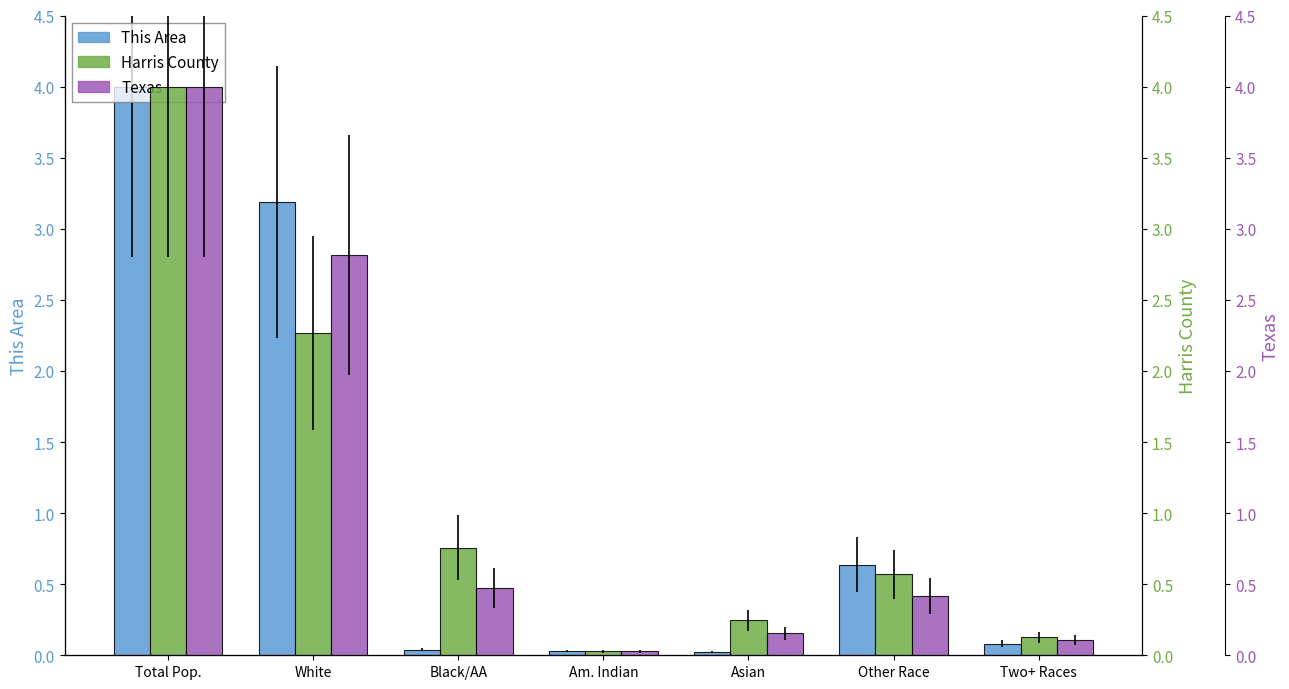

Reading left to right, extract all data points from this chart.

This Area: 4.0	3.2	0.0	0.0	0.0	0.6	0.1
Harris County: 4.0	2.3	0.8	0.0	0.2	0.6	0.1
Texas: 4.0	2.8	0.5	0.0	0.2	0.4	0.1